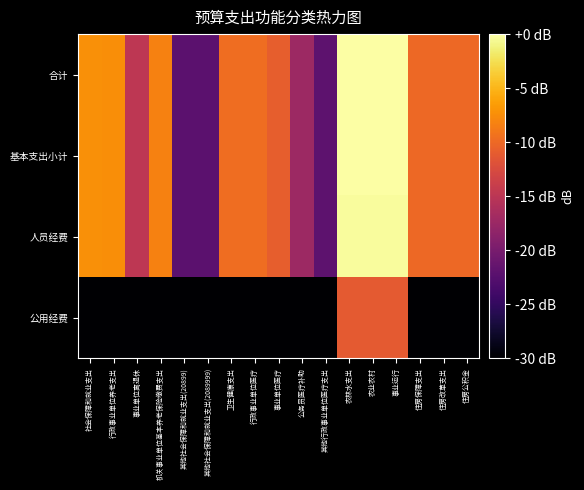

How many series are shown in this chart?

4